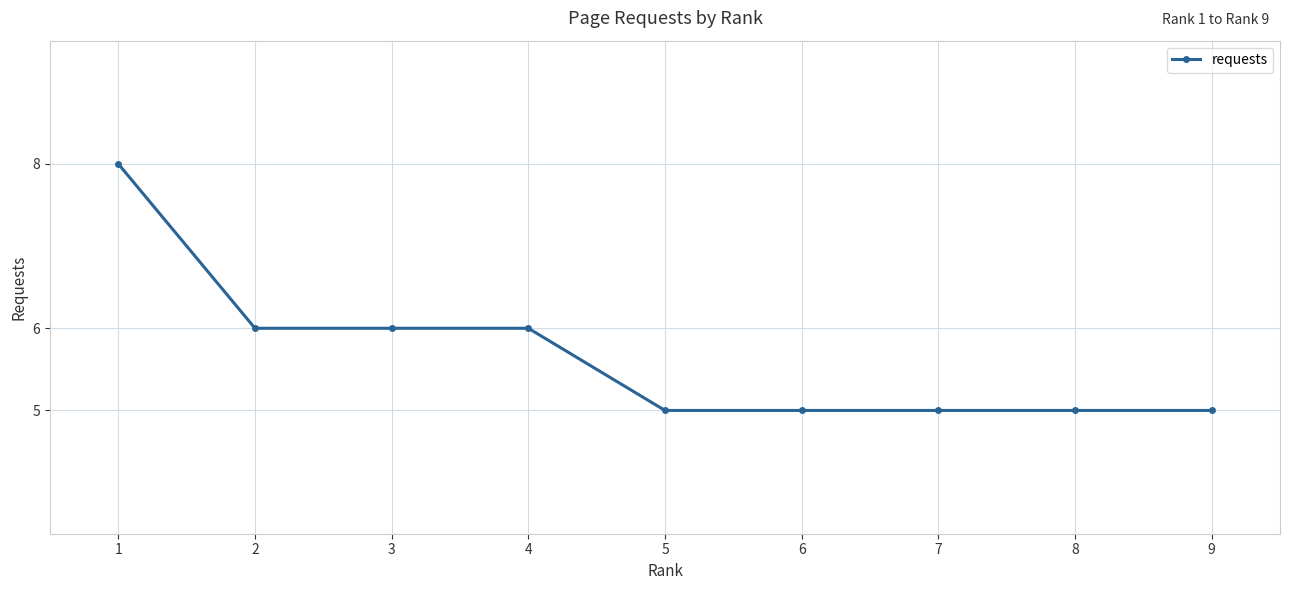

Is it true that the value at 4 is 3?

False